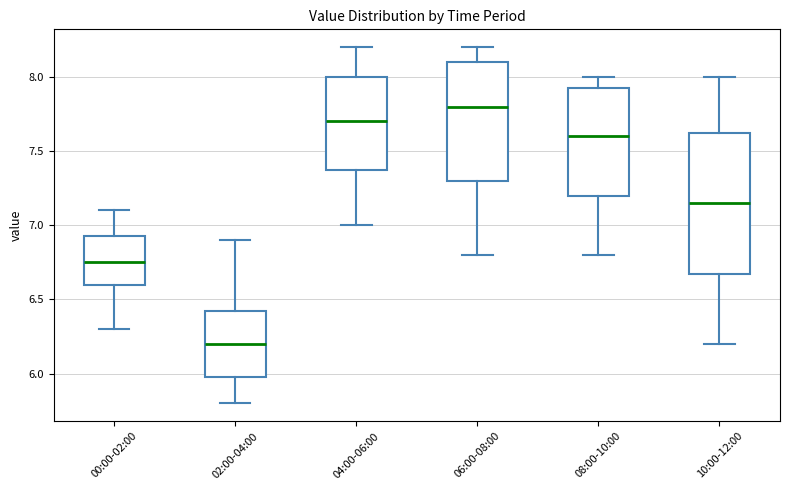

Which box is the tallest, from its lower edge to its upper edge?

10:00-12:00